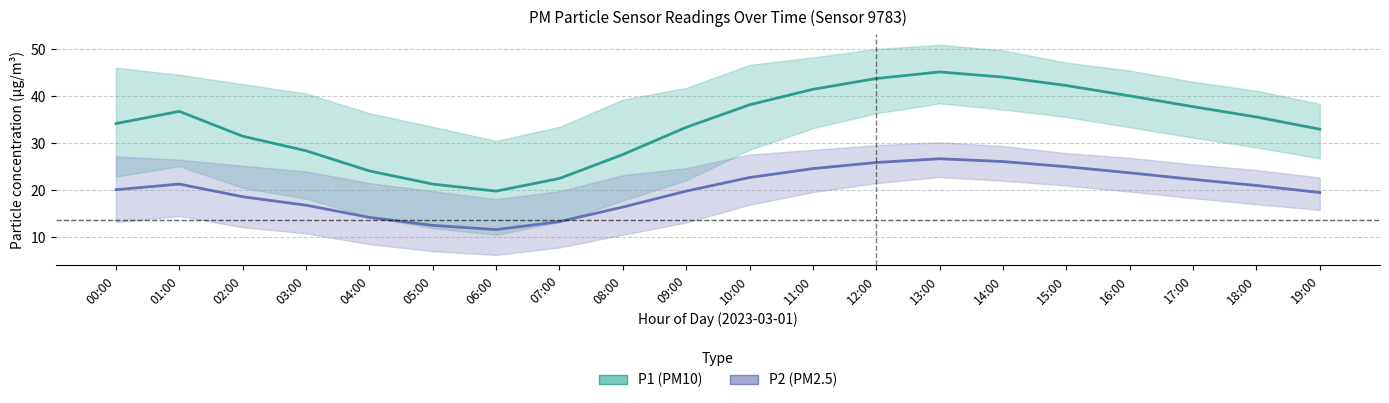

True or false: P2 (PM2.5) has a value of 14.2 at 04:00.

True